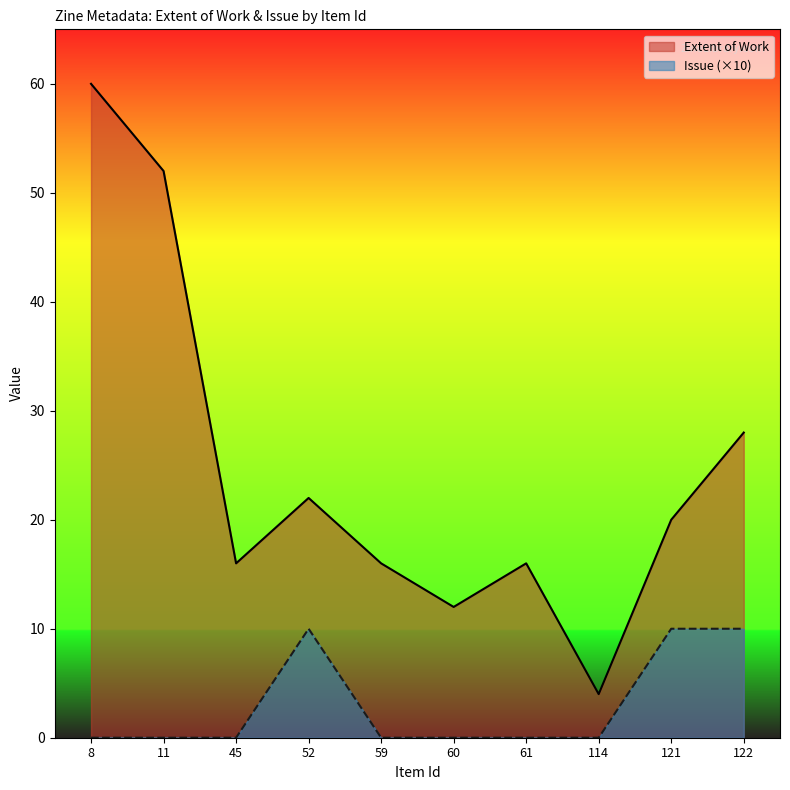

What is the difference between the second highest and minimum values in the Extent of Work series?

48